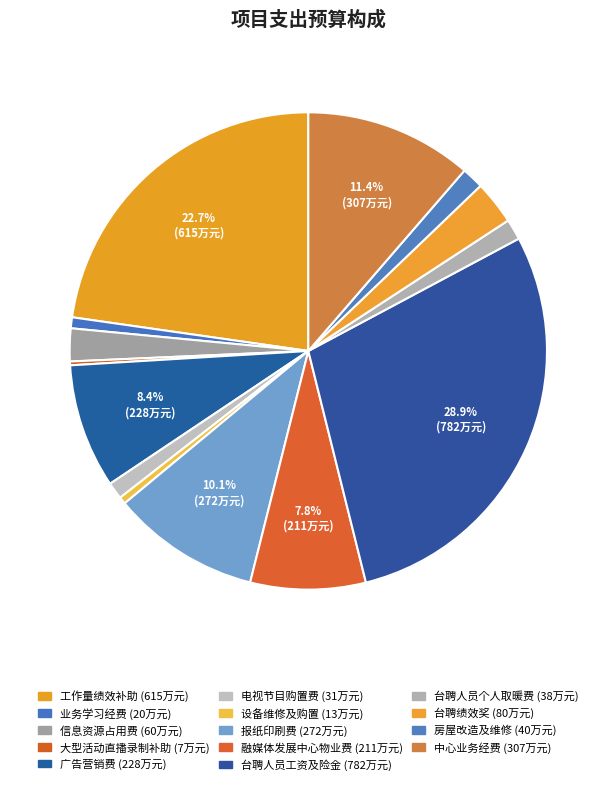

True or false: 房屋改造及维修 accounts for 1% of the total.

True